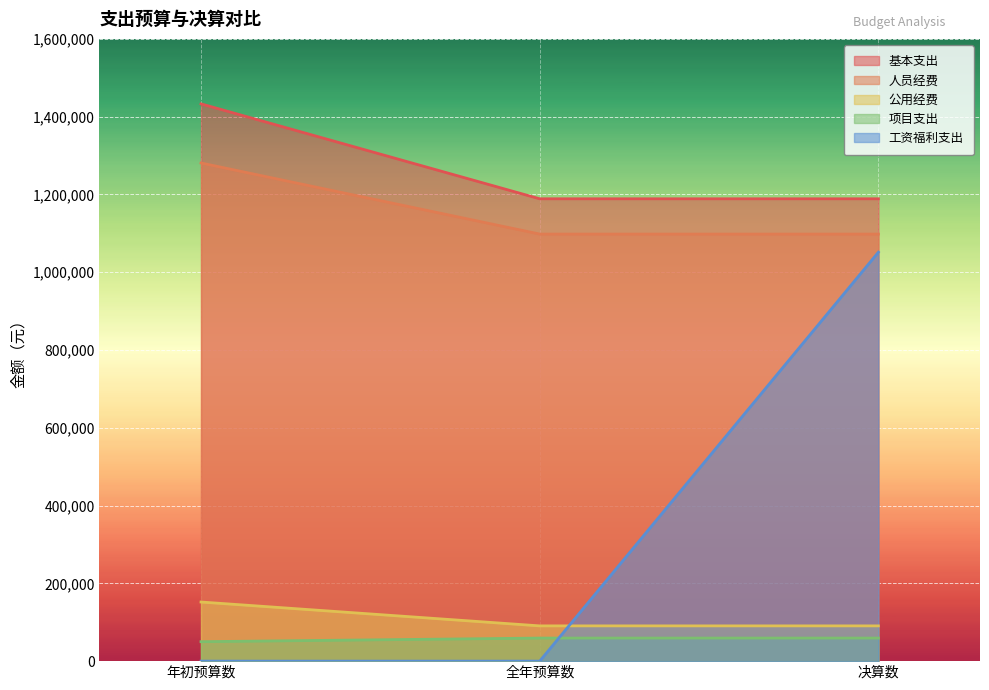

What is the label of the 2nd point from the left?

全年预算数